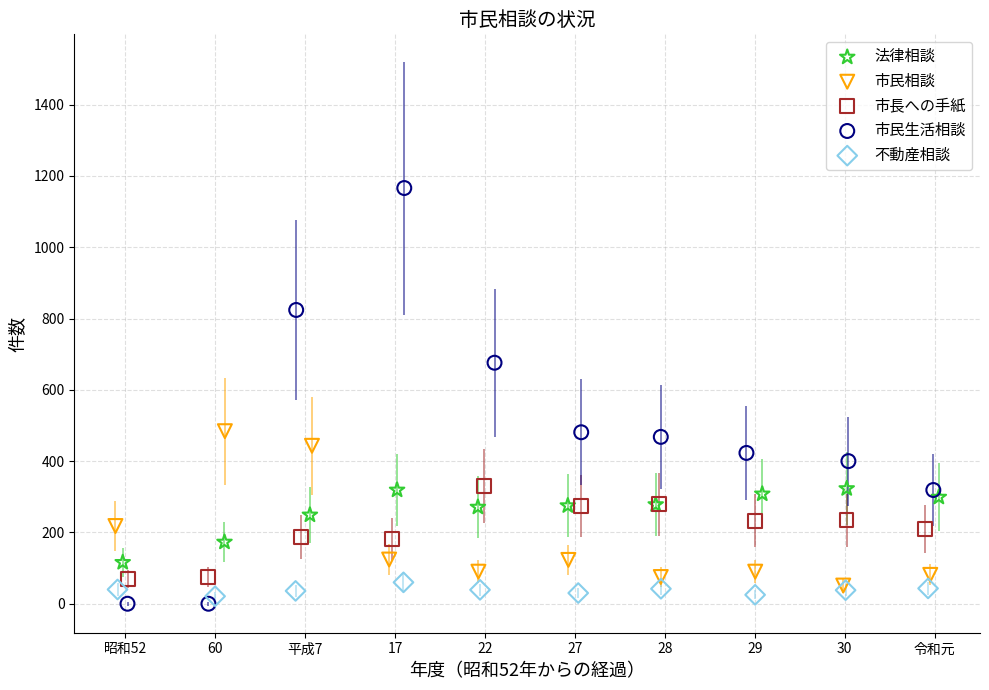

Which series has the largest Y range (max minus min)?

市民生活相談